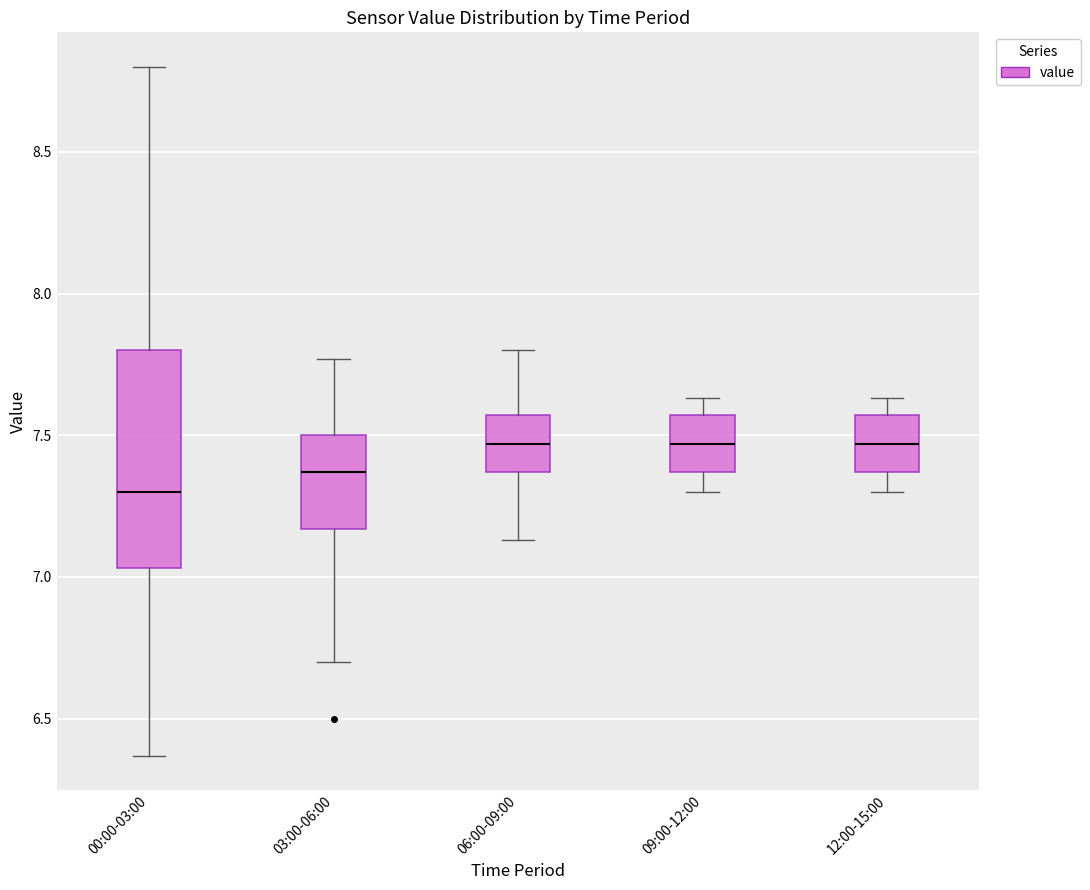

Which box is the tallest, from its lower edge to its upper edge?

00:00-03:00